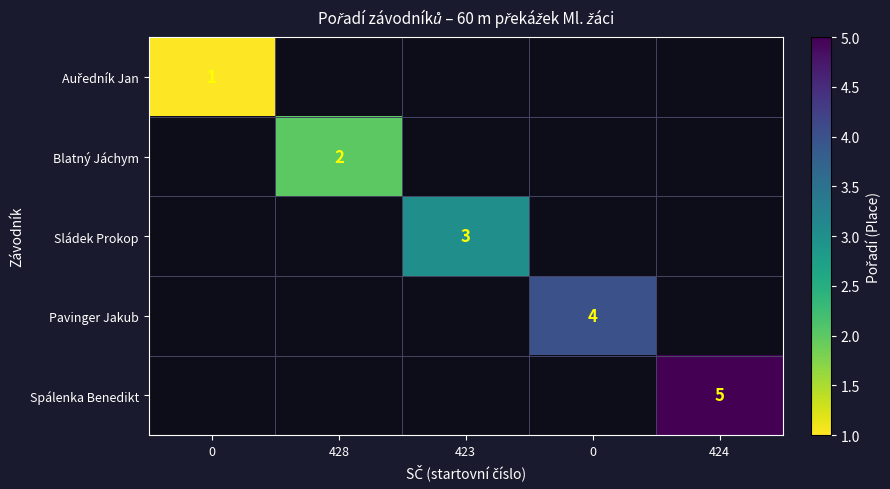

Rank the series at 424 from lowest to highest value.

Auředník Jan, Blatný Jáchym, Sládek Prokop, Pavinger Jakub, Spálenka Benedikt